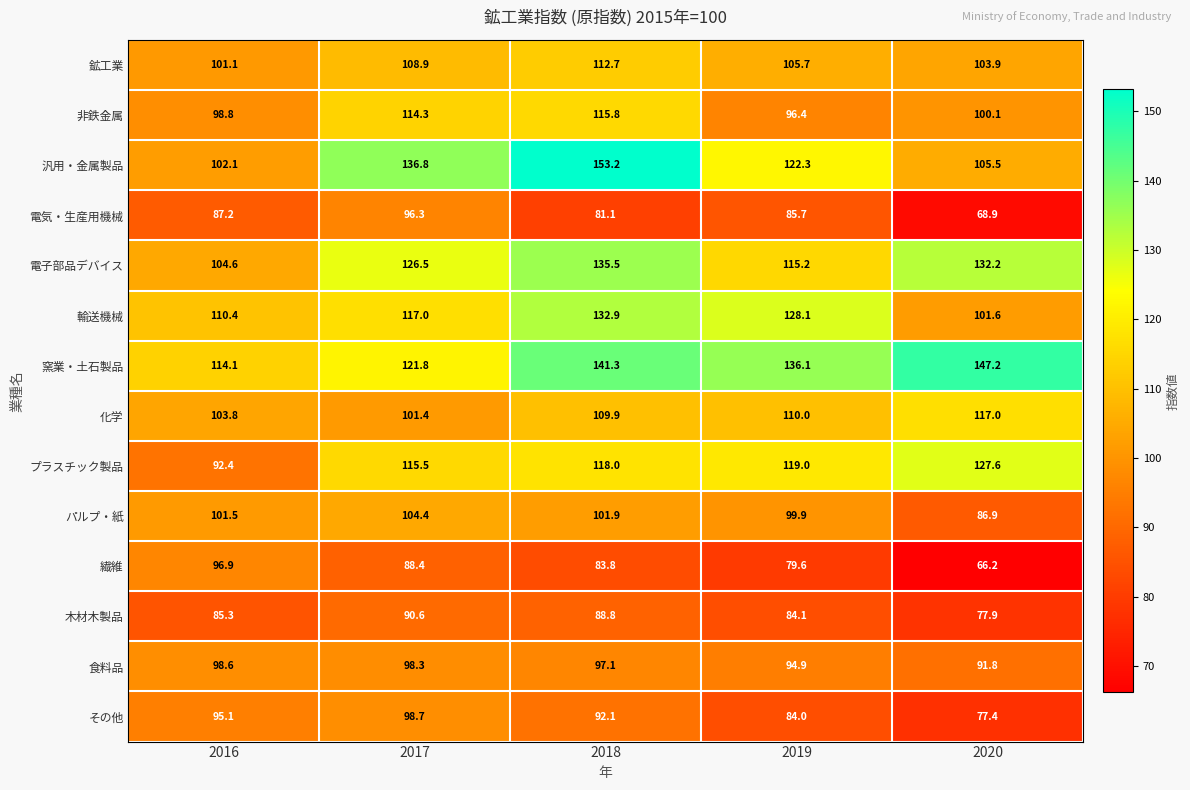

At how many categories does at least one series exceed 71?

5